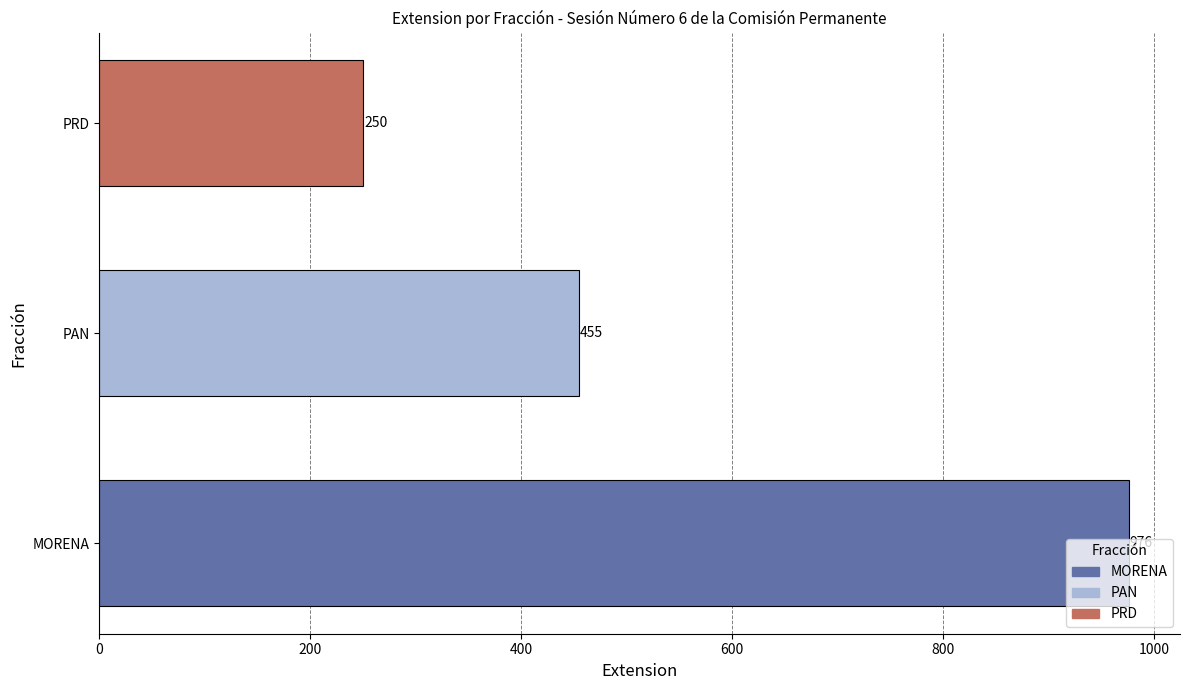

Which label corresponds to the largest value in the chart?

MORENA